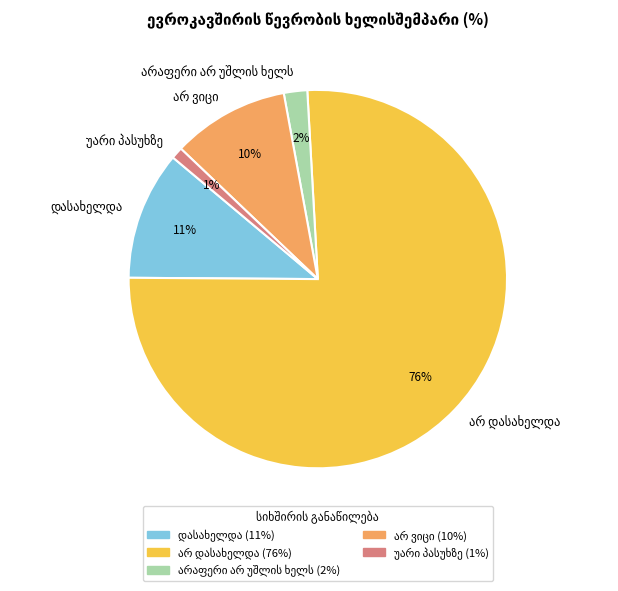

To the nearest percent, what is the difference between the largest and smallest slice percentages?

75%